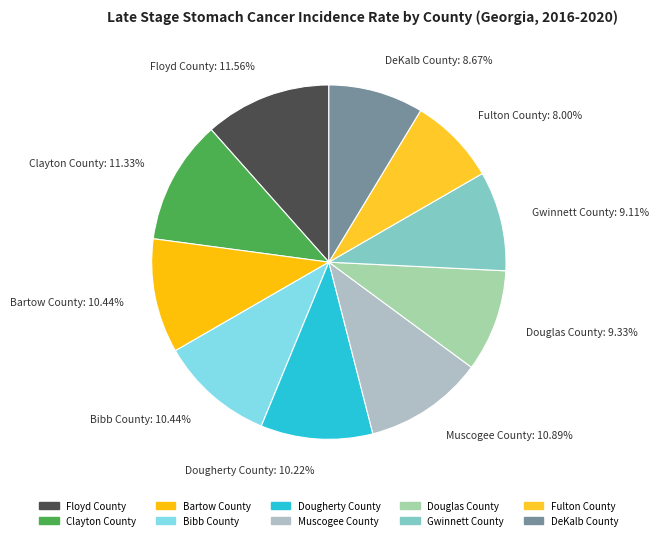

To the nearest percent, what is the difference between the largest and smallest slice percentages?

4%